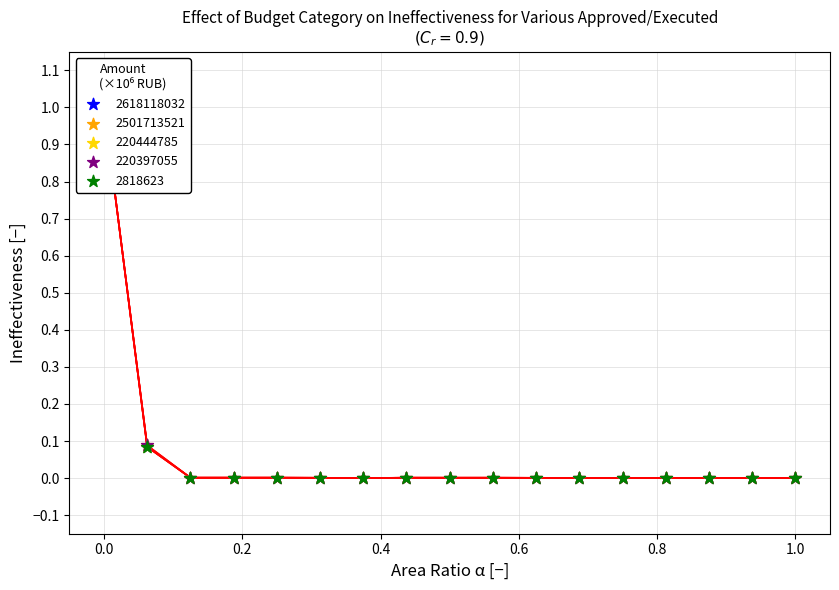

What is the total value across all series at 200?

5.0